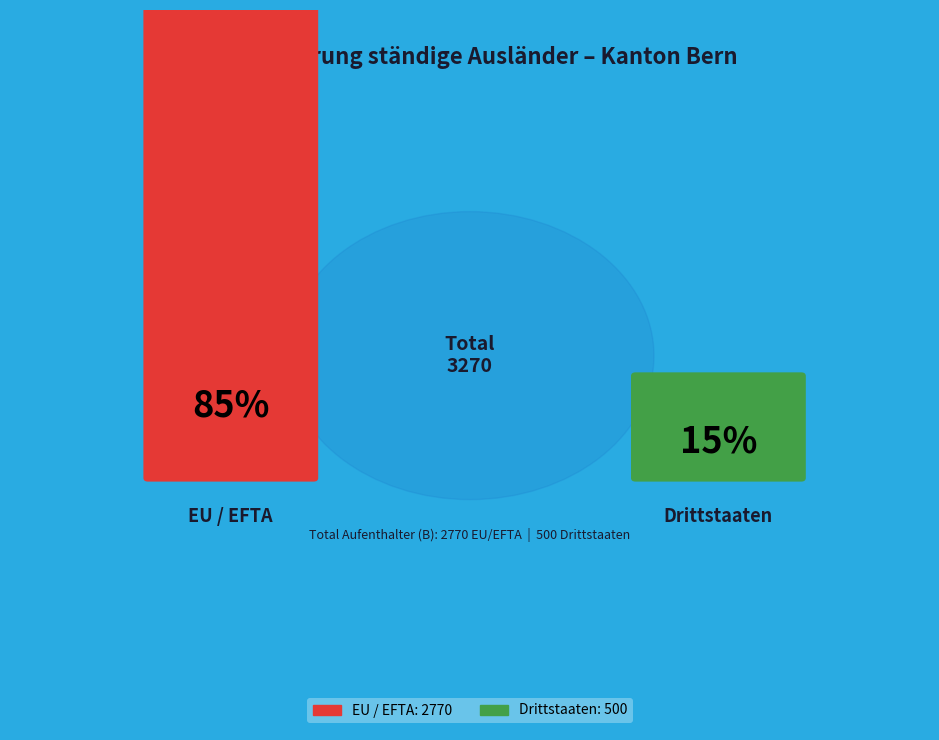

What portion of the pie excludes Drittstaaten?

84.7%